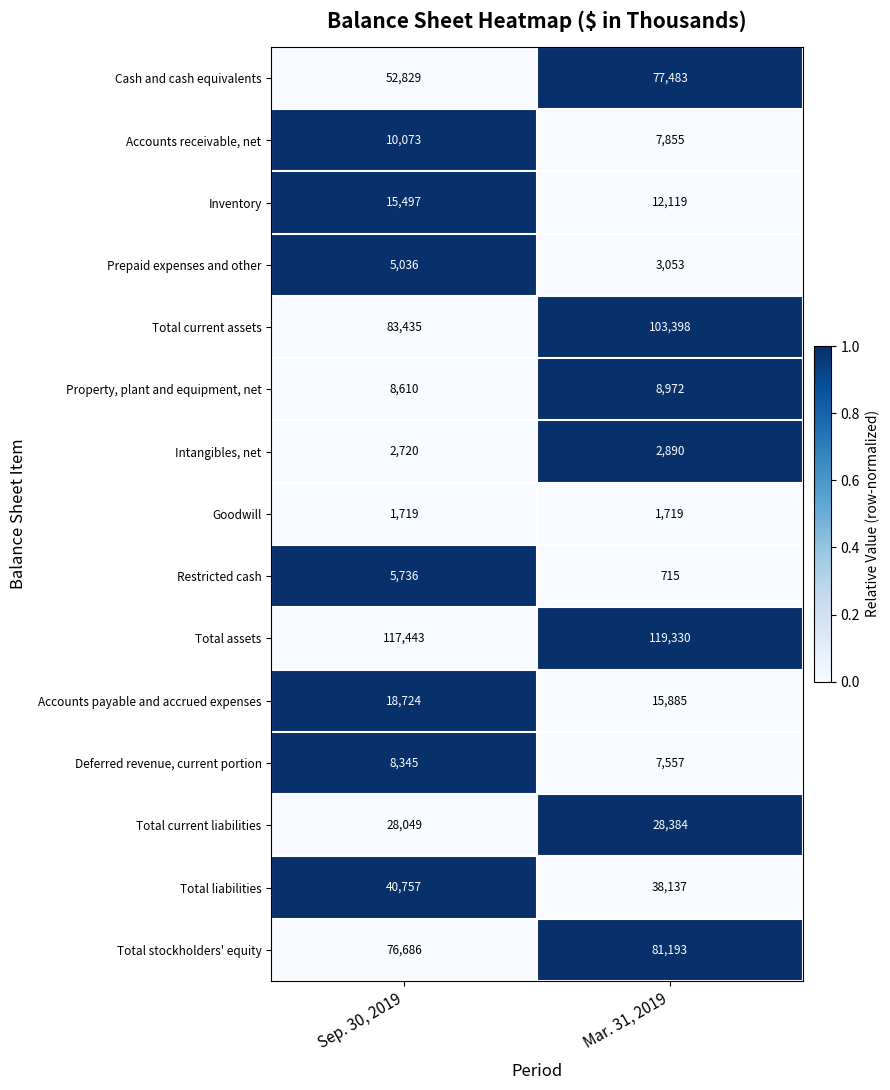

The value of Inventory at Mar. 31, 2019 is 12119. True or false?

True